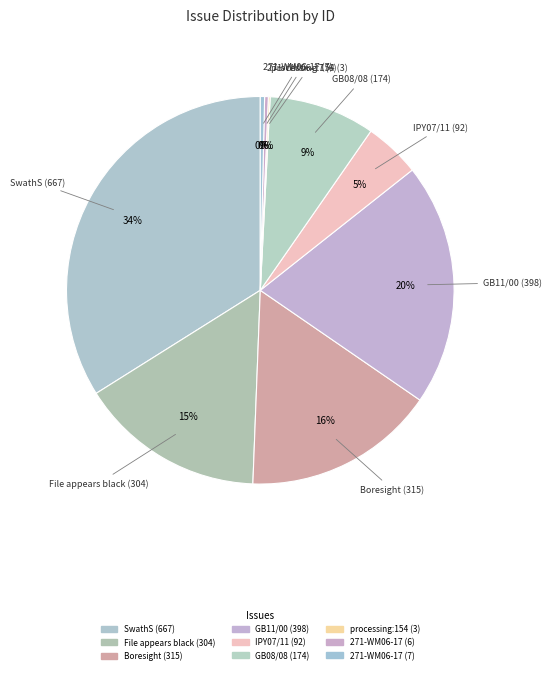

Rank the categories by value from lowest to highest.

processing:154 (3), 271-WM06-17 (6), 271-WM06-17 (7), IPY07/11 (92), GB08/08 (174), File appears black (304), Boresight (315), GB11/00 (398), SwathS (667)